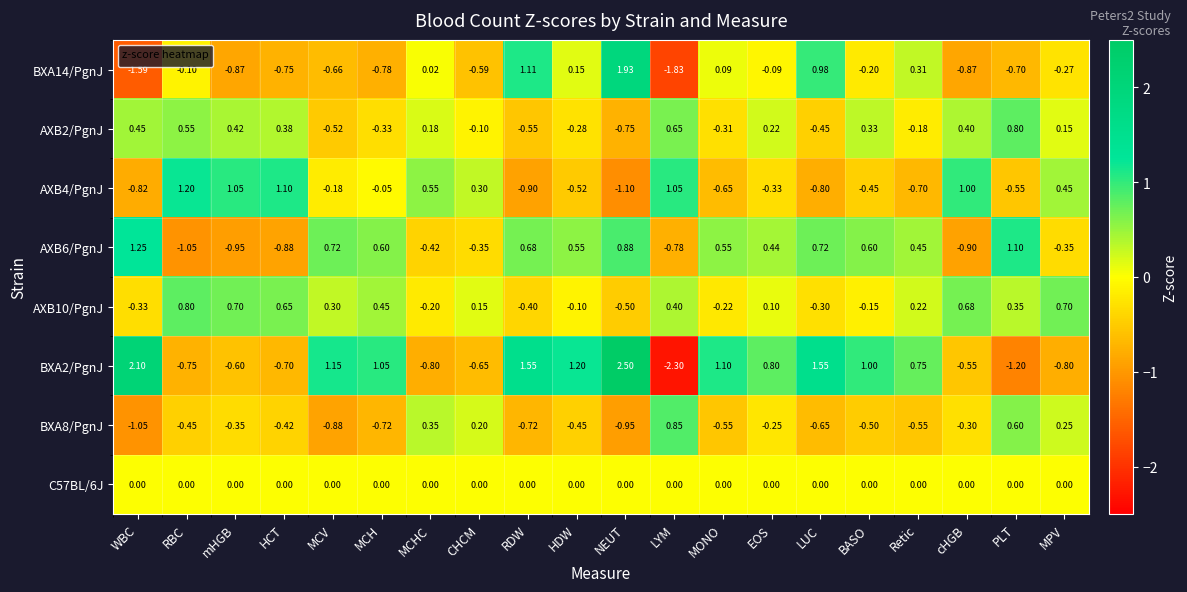

At which label does BXA14/PgnJ first exceed 0?

MCHC